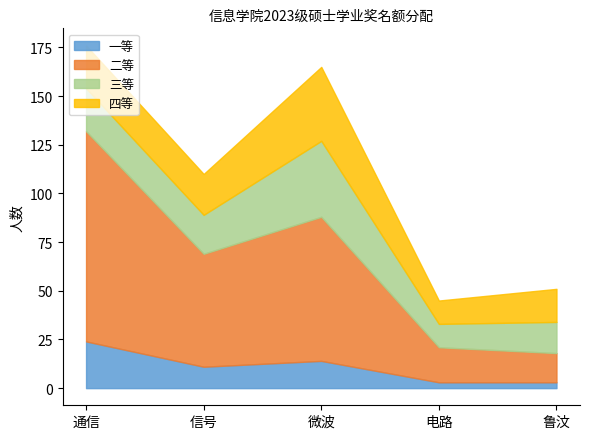

Does the chart display data point markers on the line(s)?

No